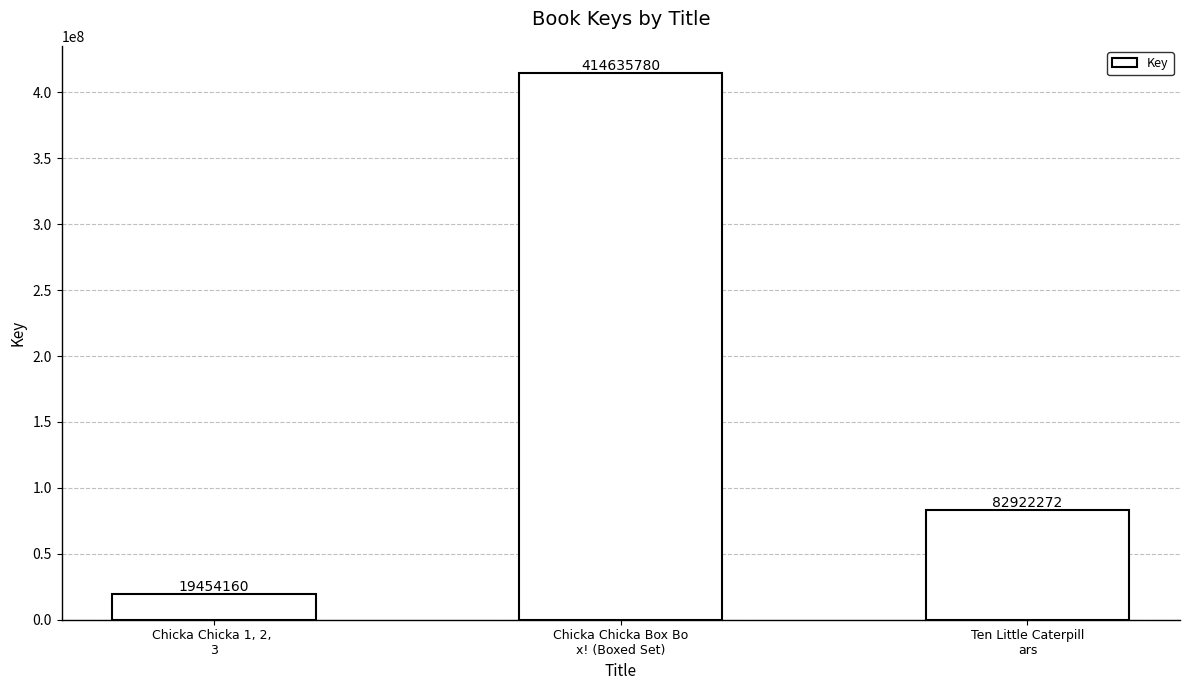

What is the sum of all values?

517012212